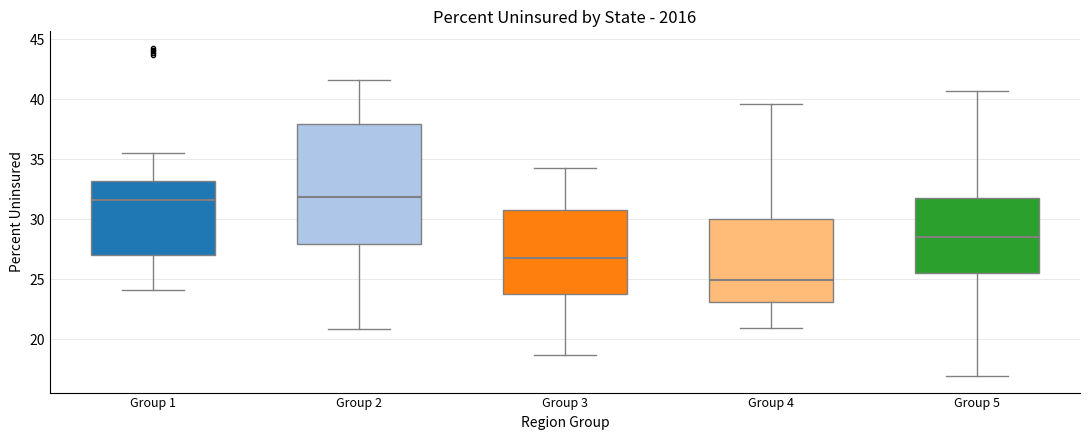

Which box is the tallest, from its lower edge to its upper edge?

Group 2